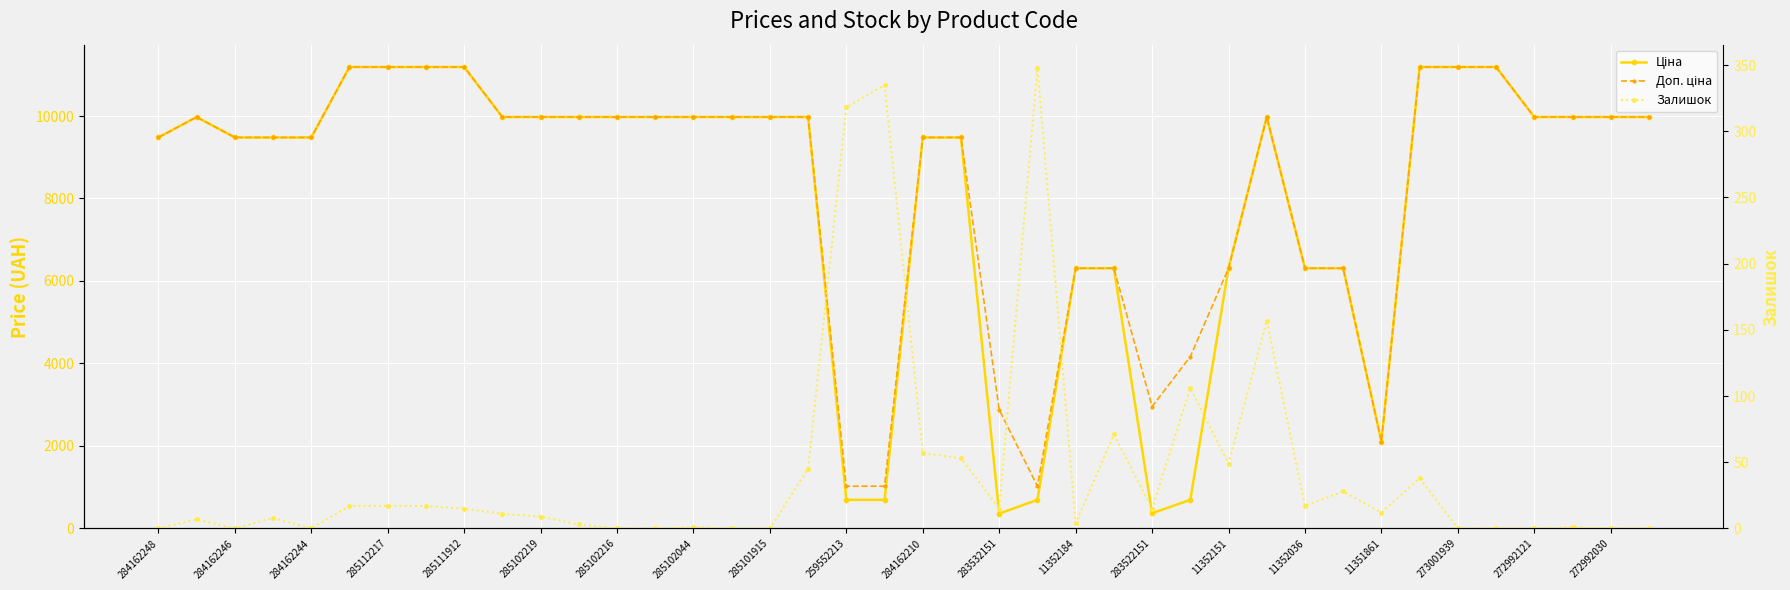

How many interior local peaks does the Залишок series have?

11